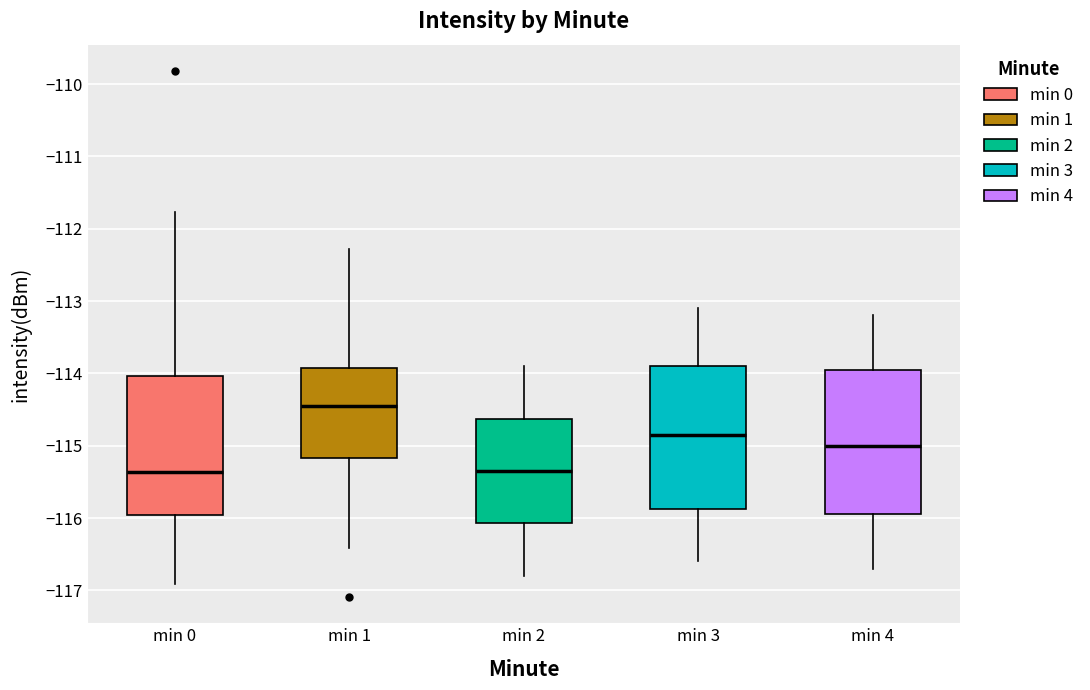

Where does the lower whisker of the box for min 1 end on the y-axis? The values are not printed on the chart, so give them approximately, as read against the axis.

-116.4